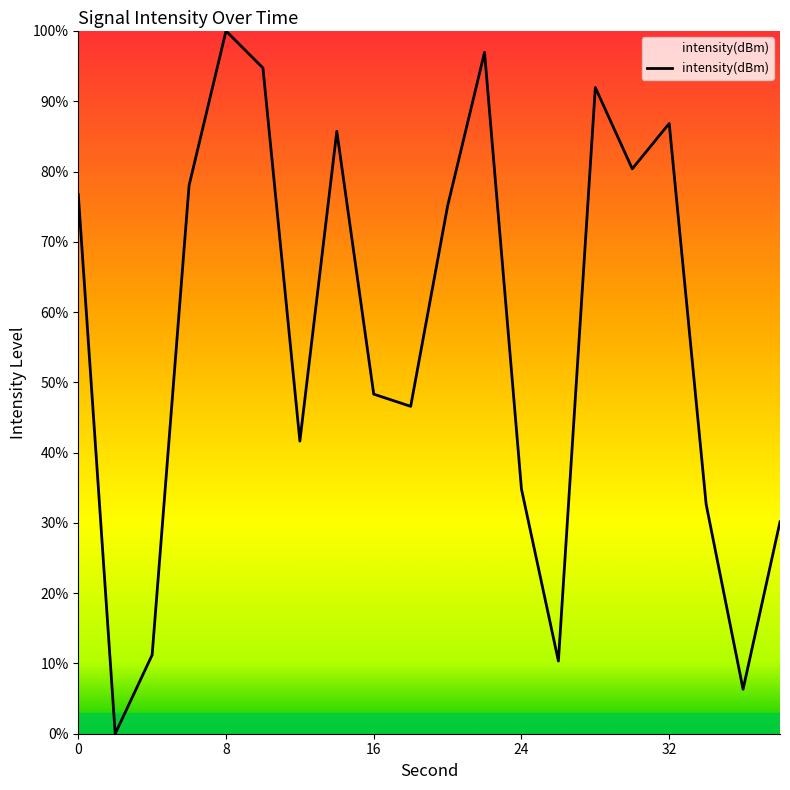

What is the maximum value shown in the chart?

100.0